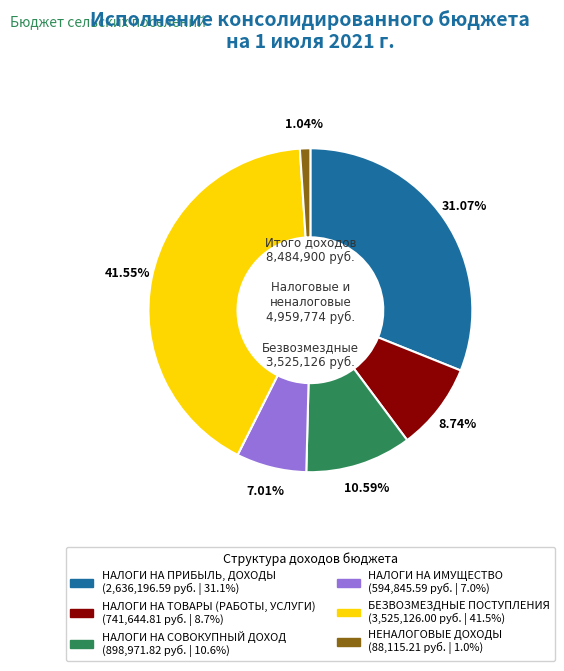

Which category has the biggest portion of the pie?

БЕЗВОЗМЕЗДНЫЕ ПОСТУПЛЕНИЯ